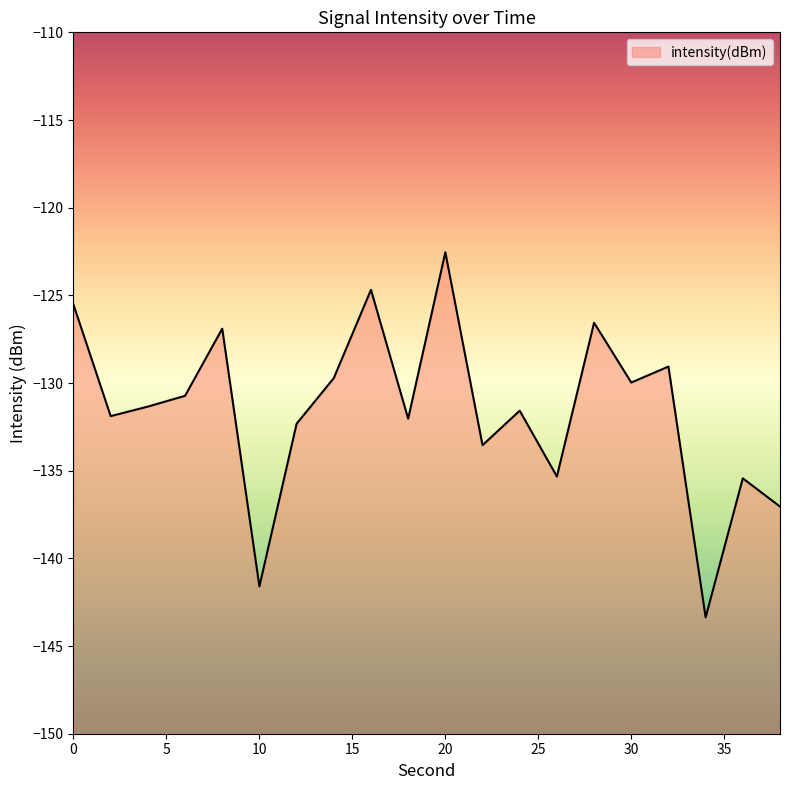

The chart shows a value of -124.7 at 16. True or false?

True